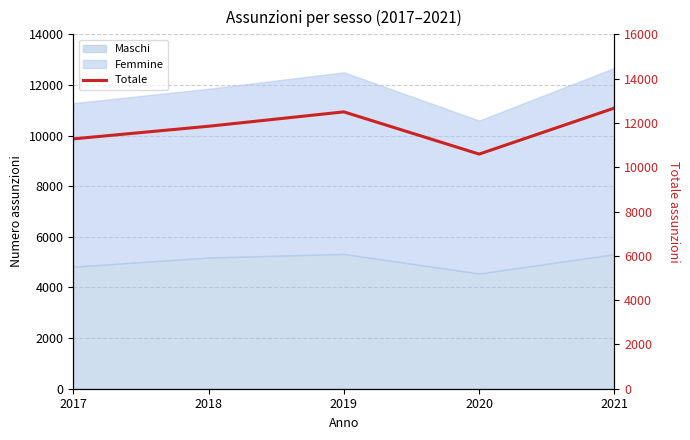

What is the smallest value displayed?

10593